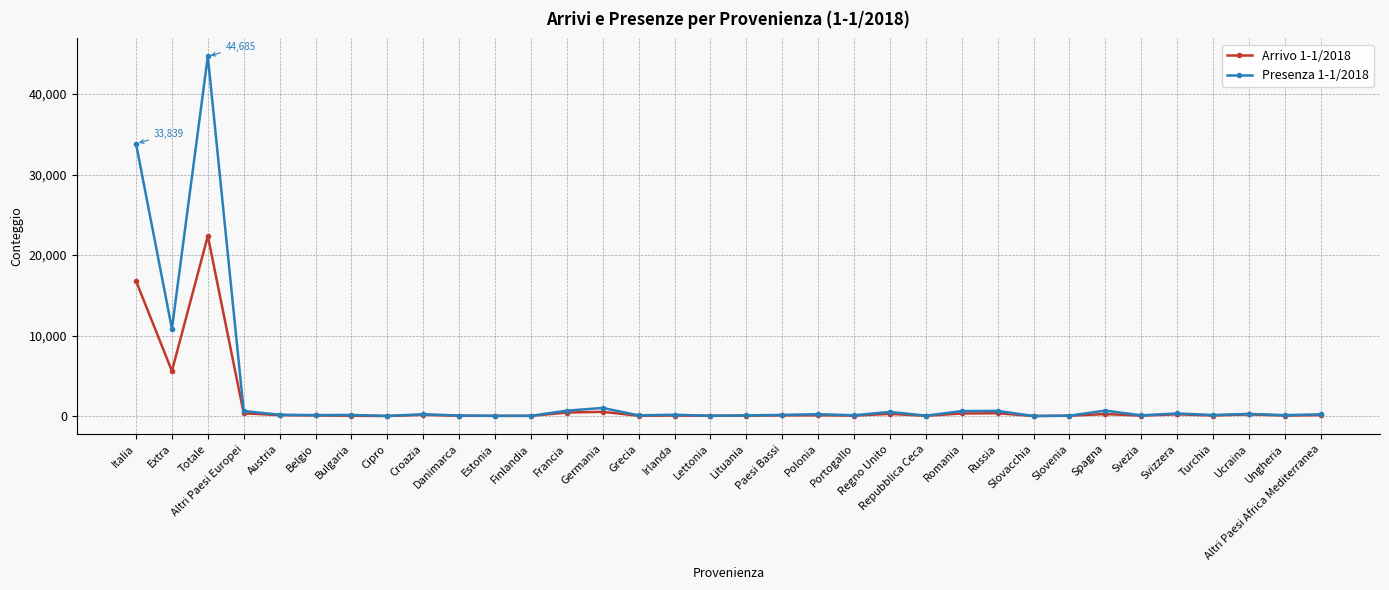

List the series in order of their peak value, lowest first.

Arrivo 1-1/2018, Presenza 1-1/2018